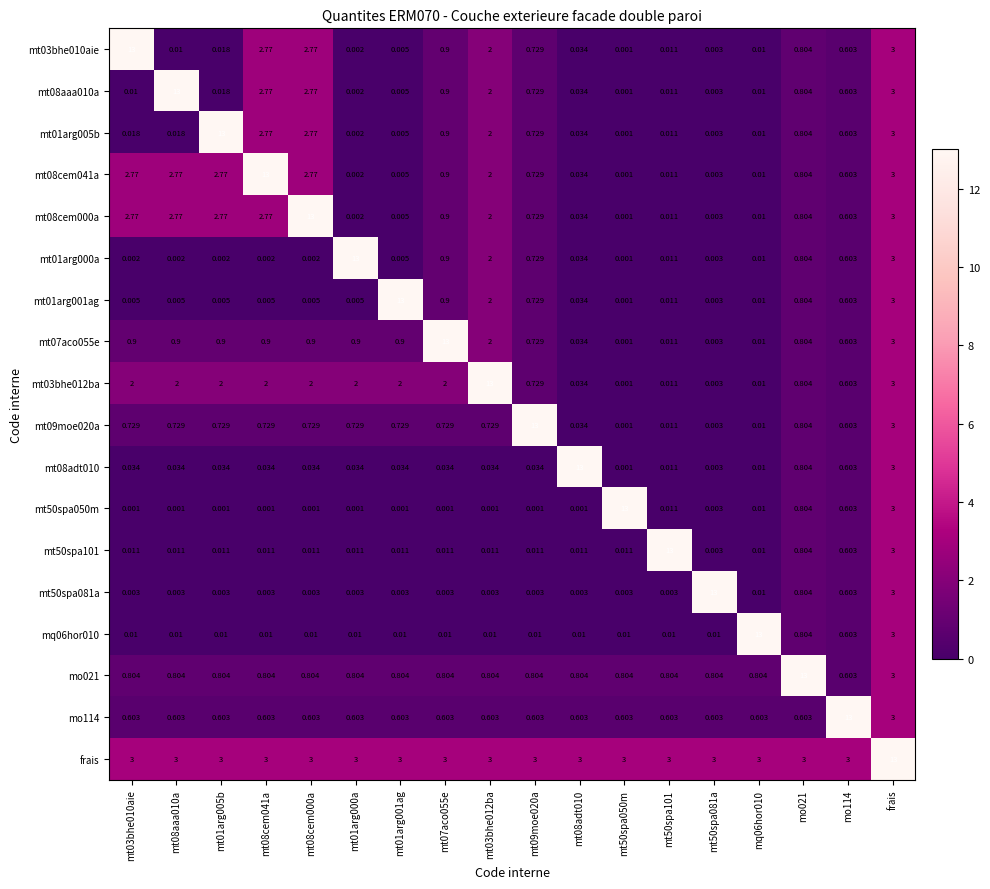

Is the value of mt08adt010 at mq06hor010 greater than the value of mo114 at mt03bhe012ba?

No